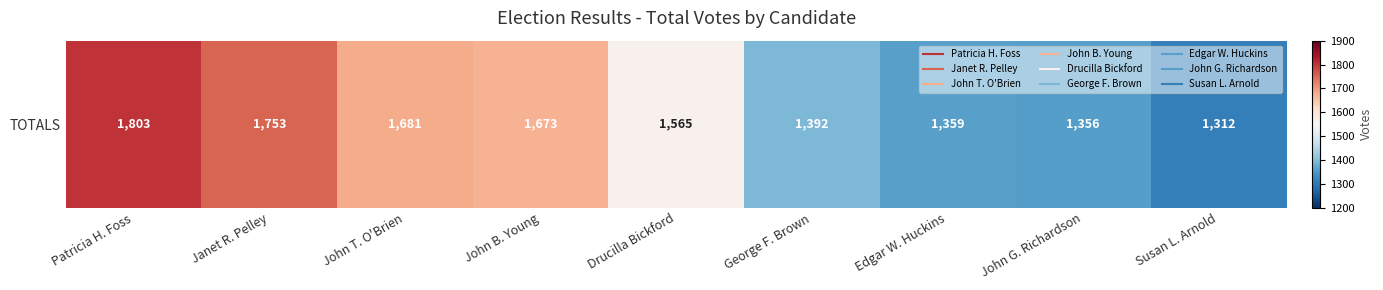

How many distinct data groups are displayed?

1